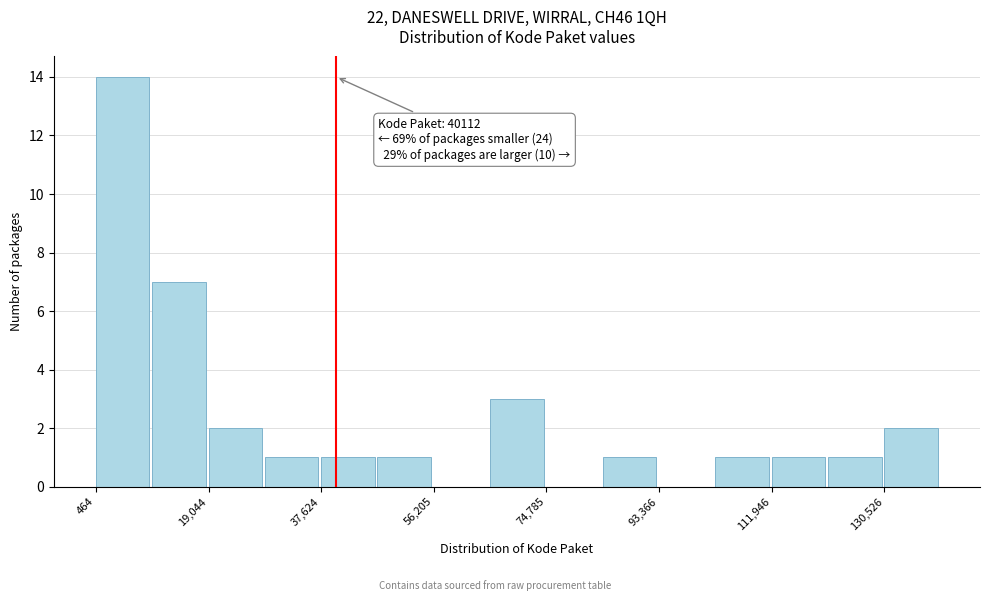

Which range on the x-axis has the tallest bar?

0 to 10000